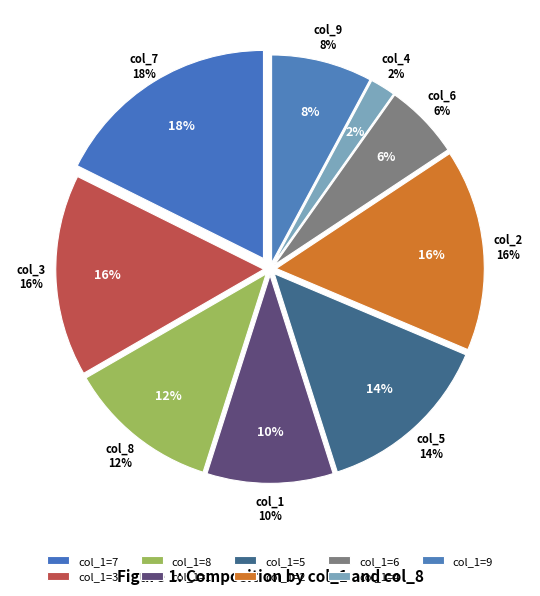

Is there a majority slice in this chart?

No